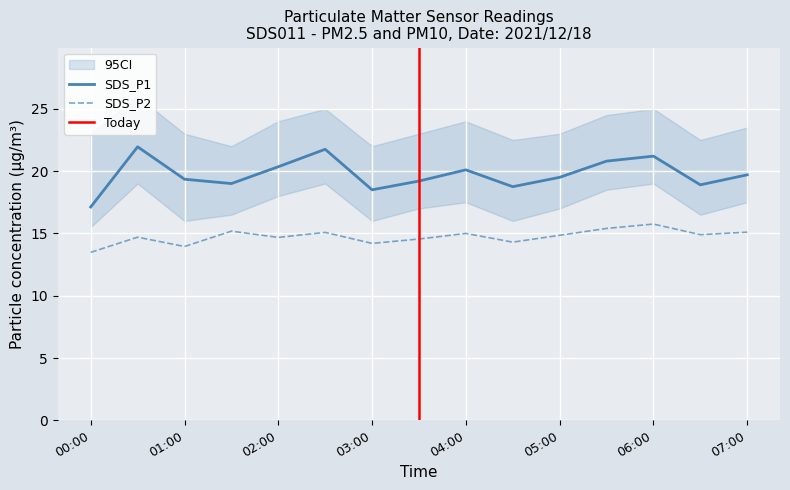

How many values in the SDS_P1 series exceed 19?

10